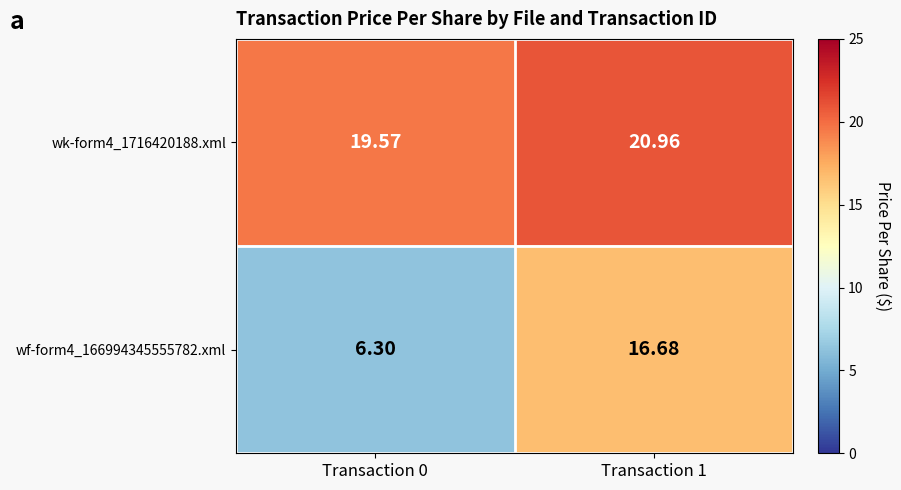

Rank the series by their average value, from highest to lowest.

wk-form4_1716420188.xml, wf-form4_166994345555782.xml